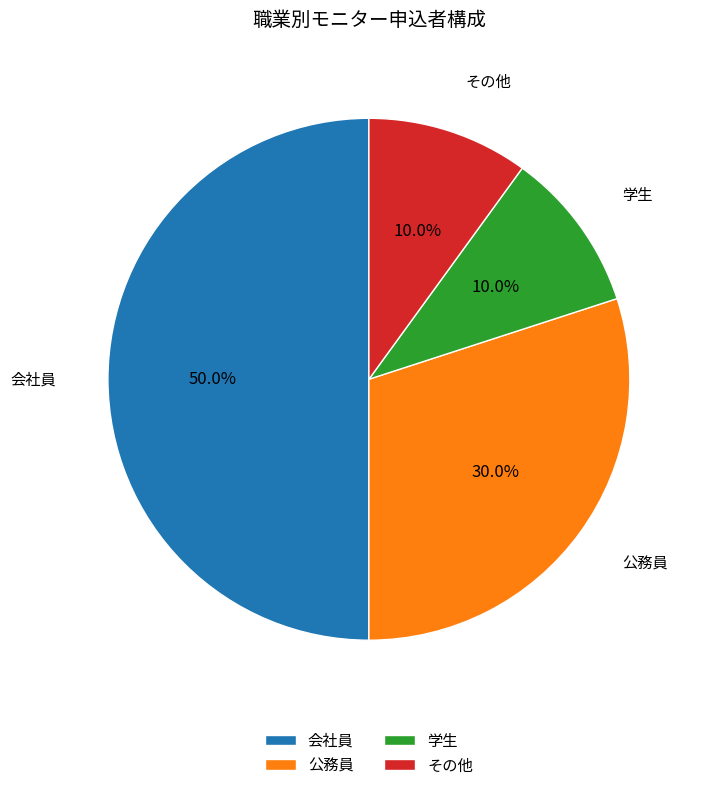

Does 公務員 account for over 50% of the chart?

No